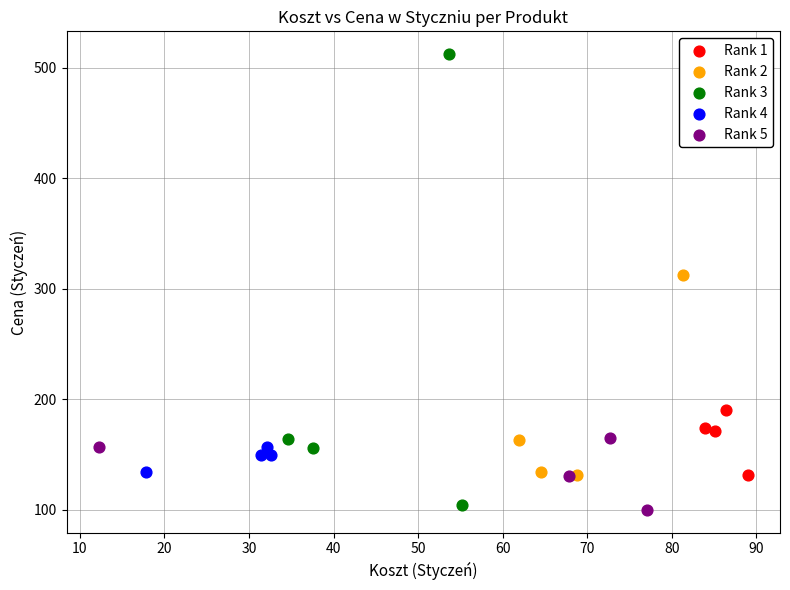

Which series contains the highest Y value?

Rank 3